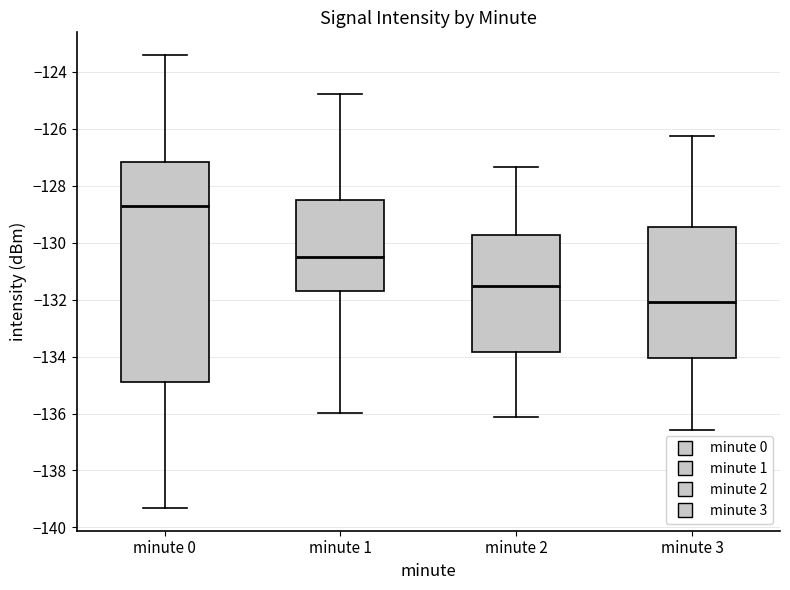

Which box is the tallest, from its lower edge to its upper edge?

minute 0